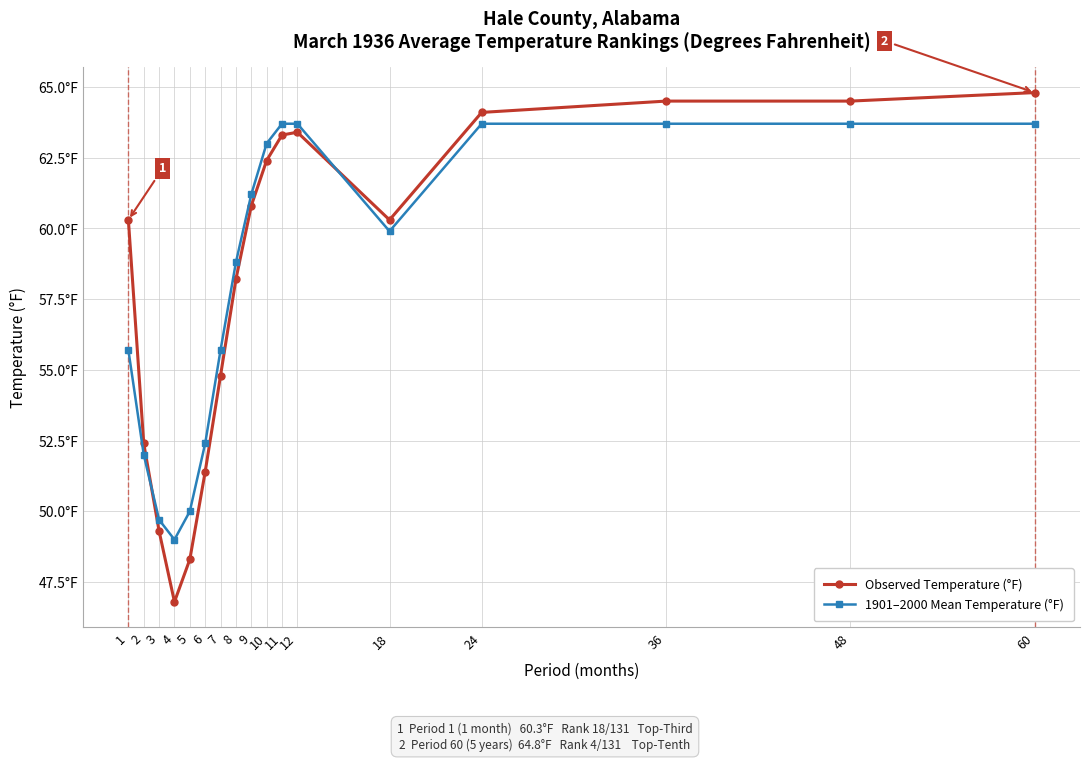

What is the greatest value displayed?

64.8